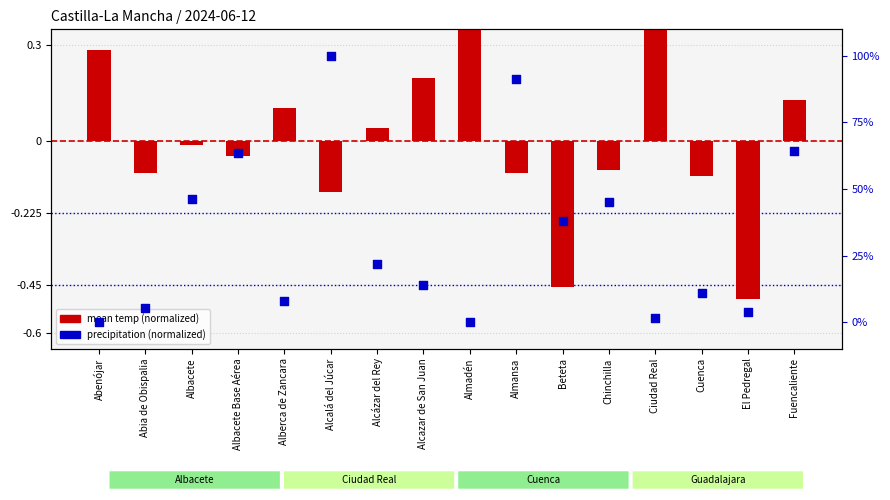

Which series has the largest Y range (max minus min)?

precipitation (normalized)